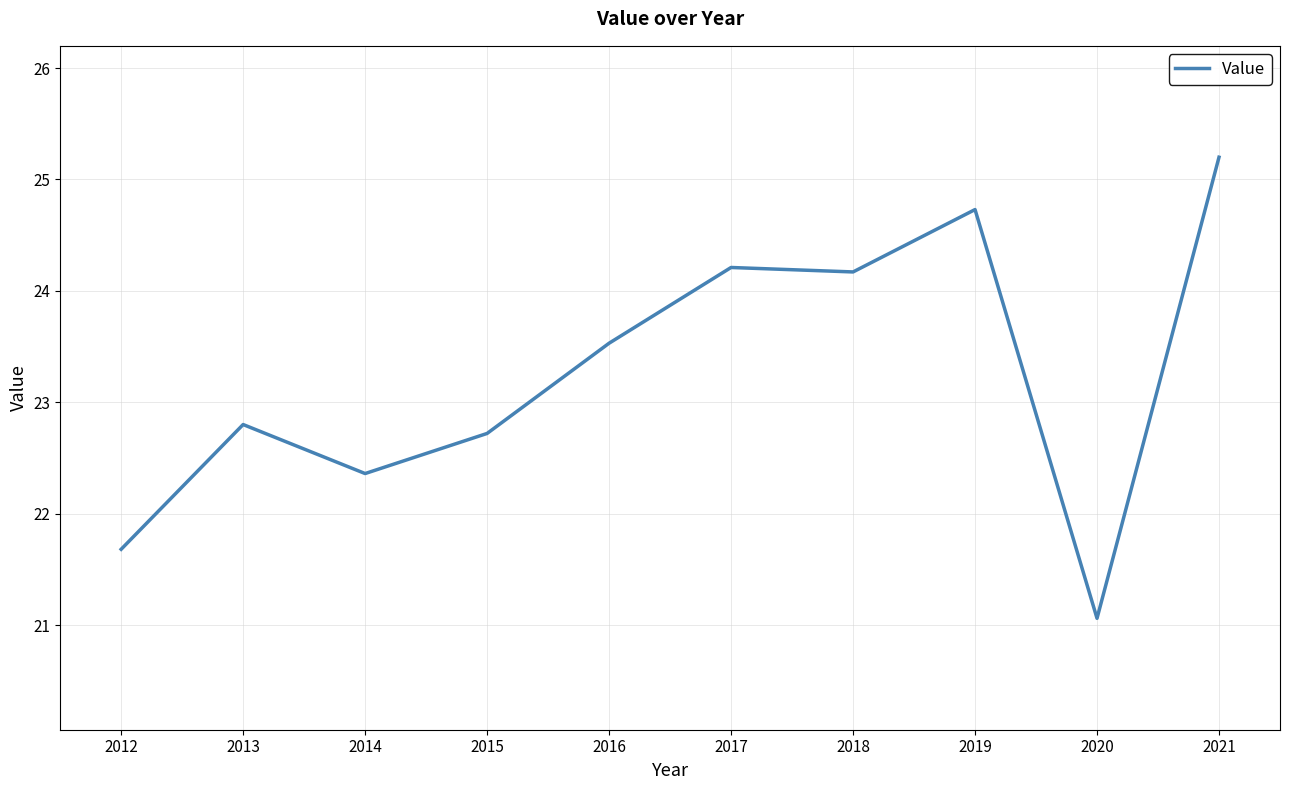

How many lines are shown in the chart?

1